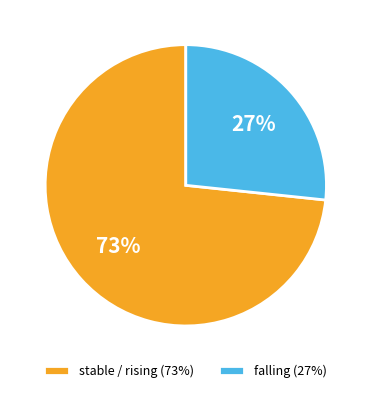

To the nearest percent, what is the average slice percentage?

50%